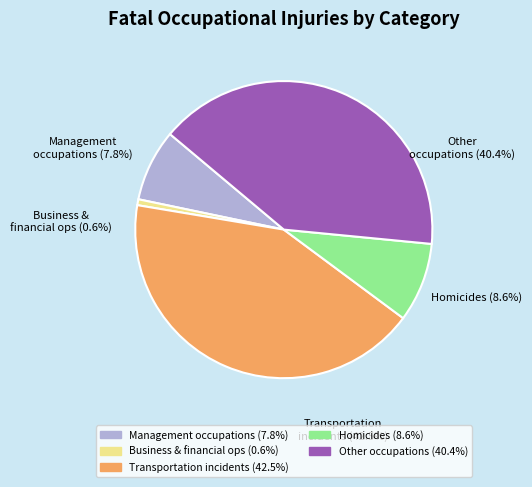

How many slices are in this pie chart?

5